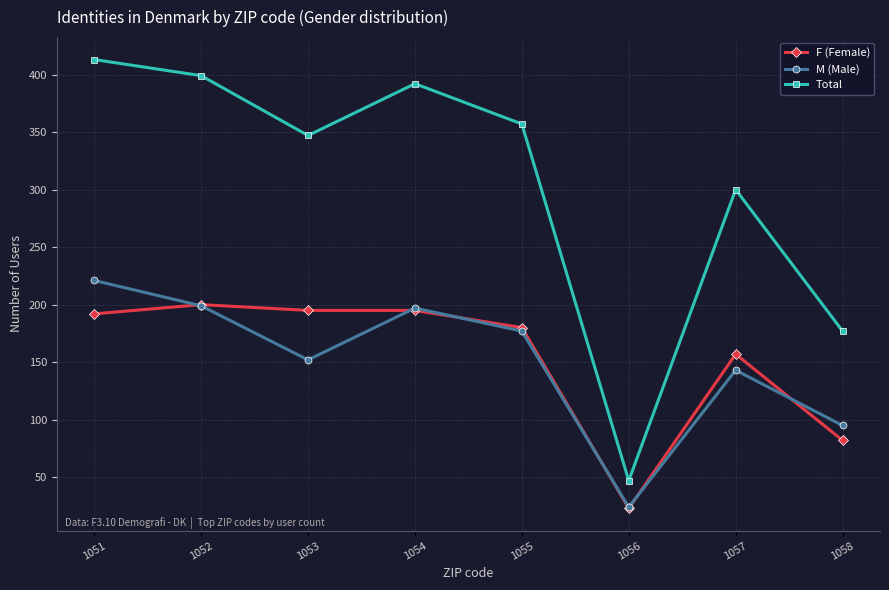

At which label does M (Male) reach its peak?

1051